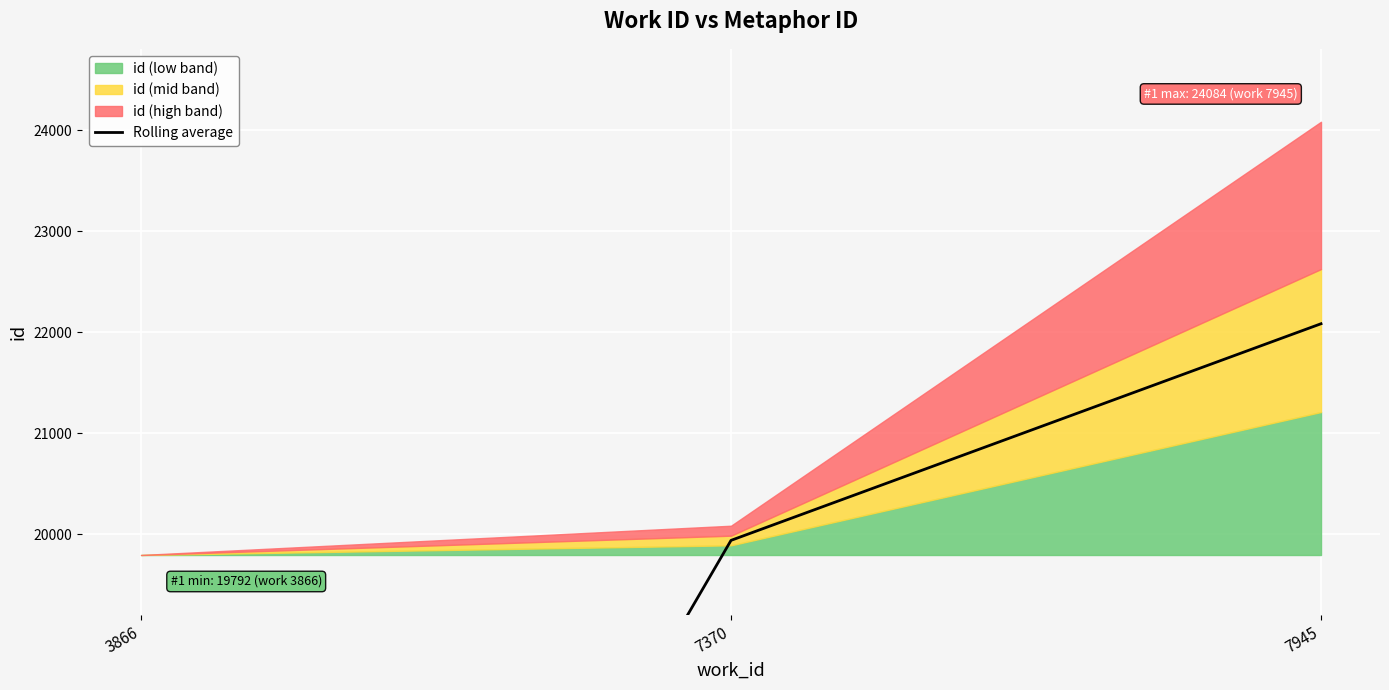

How many data points are above 19937?

1